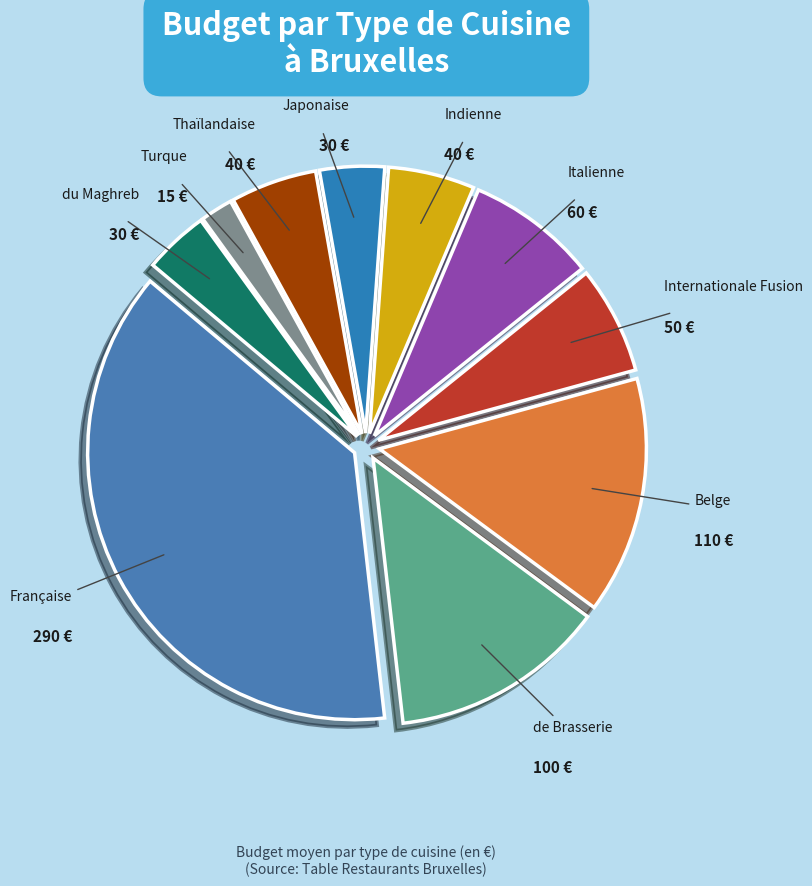

Do du Maghreb and Belge together represent more than half of the pie?

No